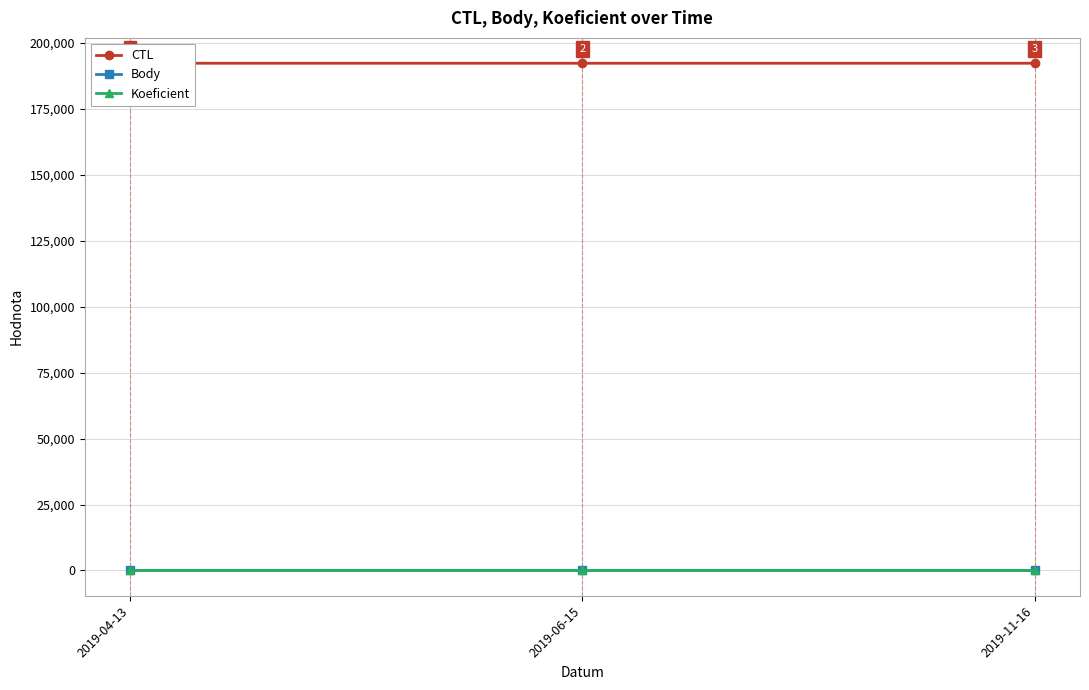

Which category has the highest value in the CTL series?

2019-11-16